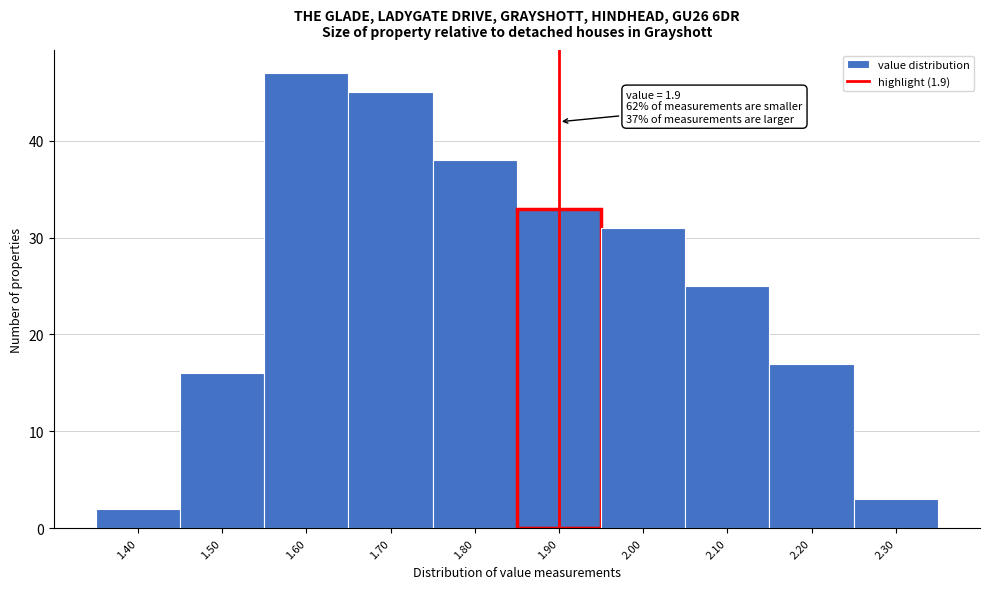

Over which range of the x-axis is the bar tallest?

1.55 to 1.65